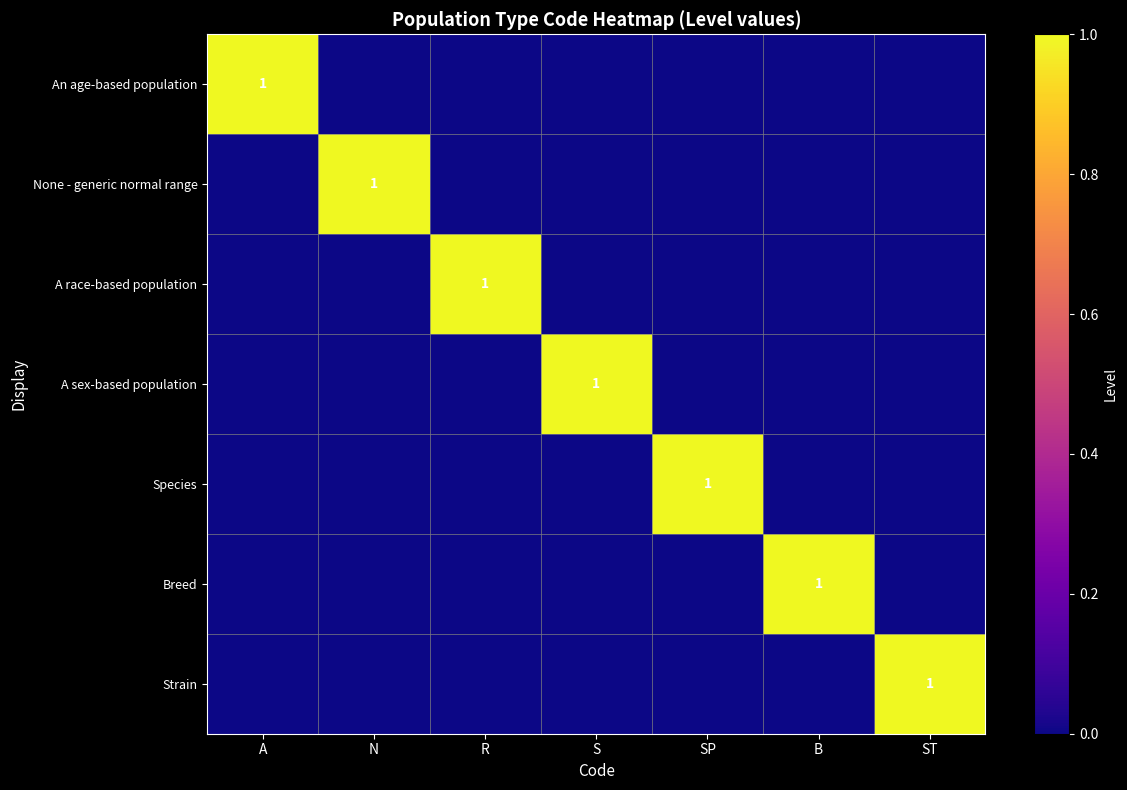

Is it true that An age-based population equals 0 at A?

False